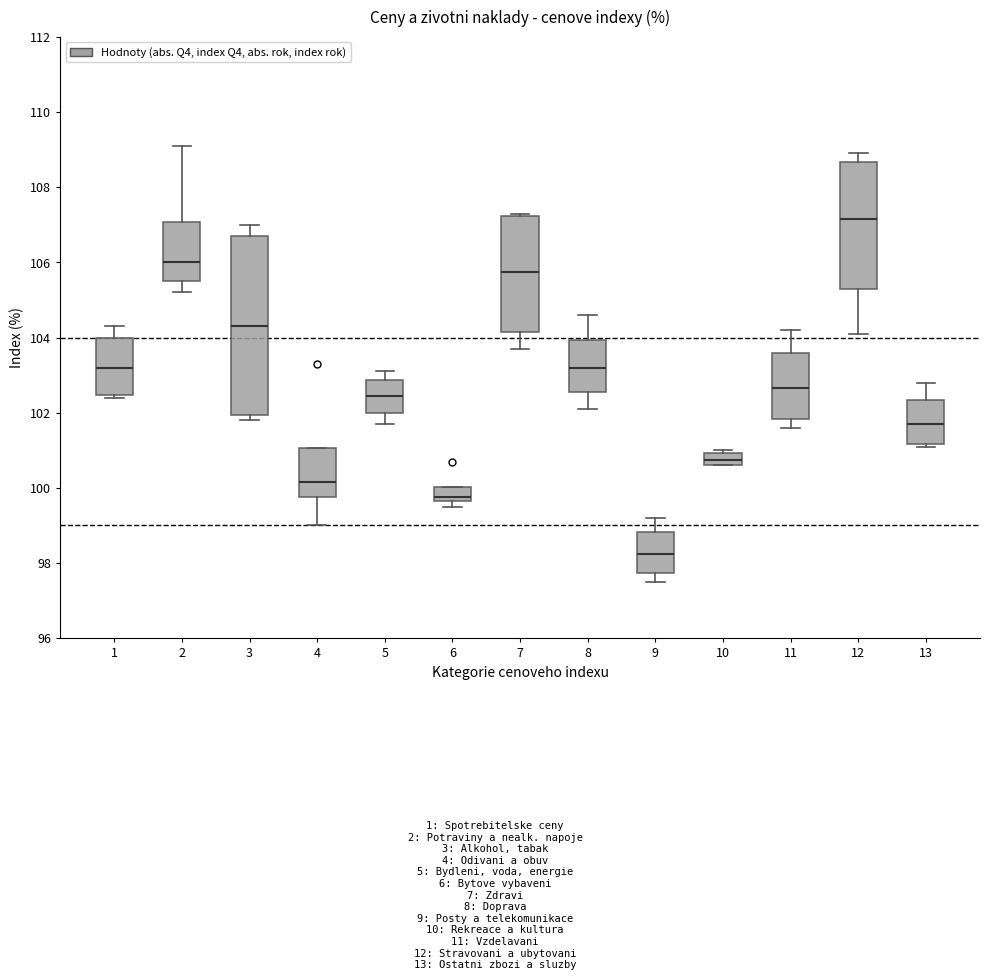

Which box's median line is the highest?

12